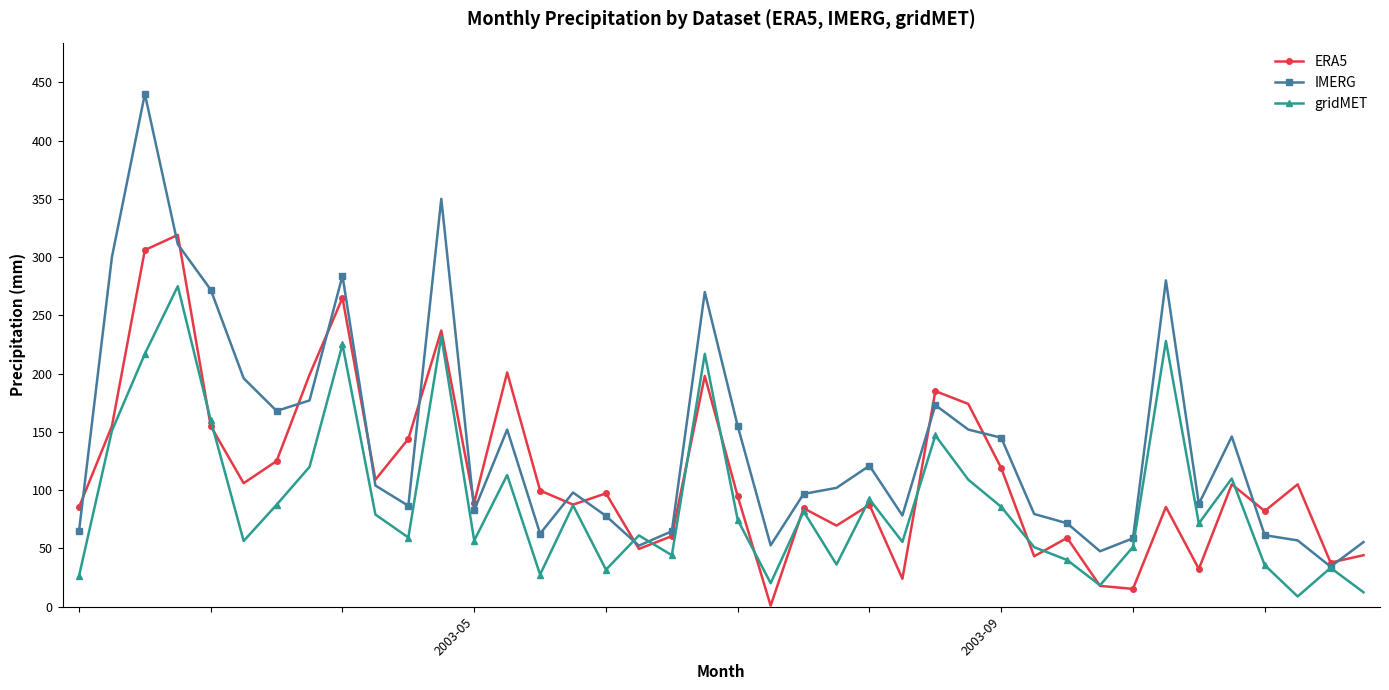

What is the maximum value shown in the chart?

440.0